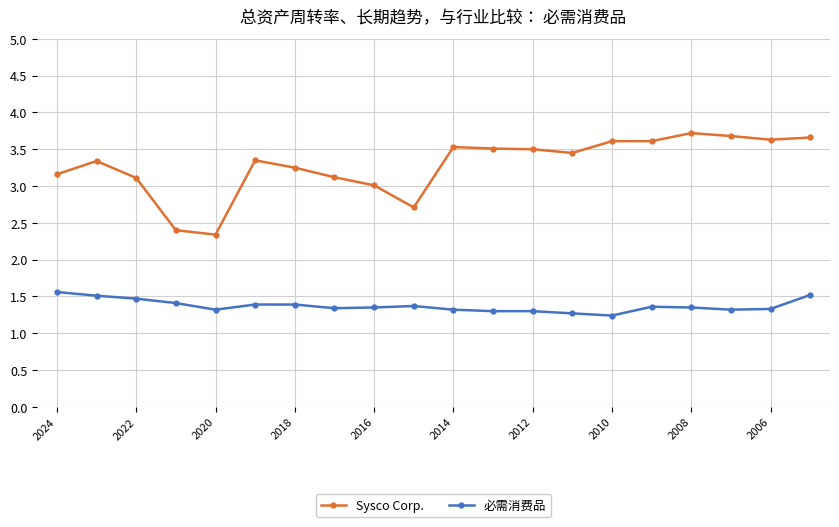

Which series has the widest spread of values?

Sysco Corp.